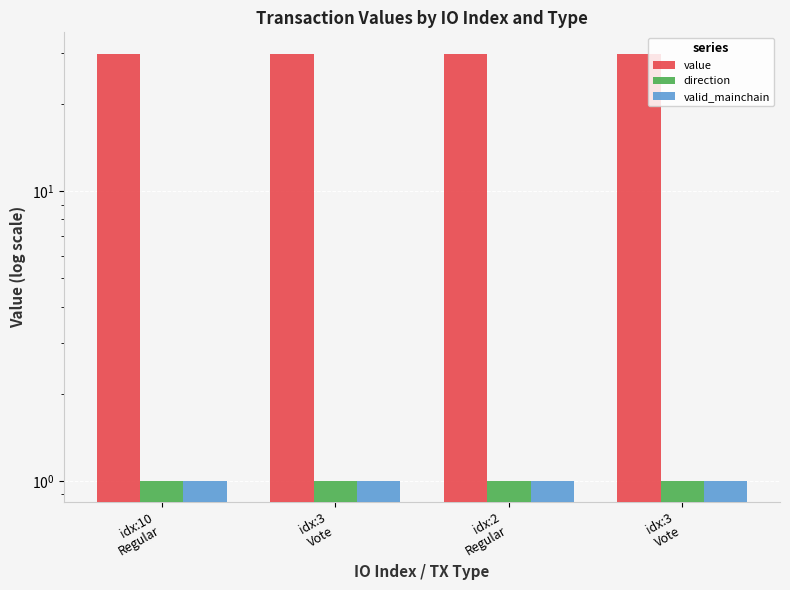

Rank the categories by valid_mainchain value from highest to lowest.

idx:10
Regular, idx:3
Vote, idx:2
Regular, idx:3
Vote